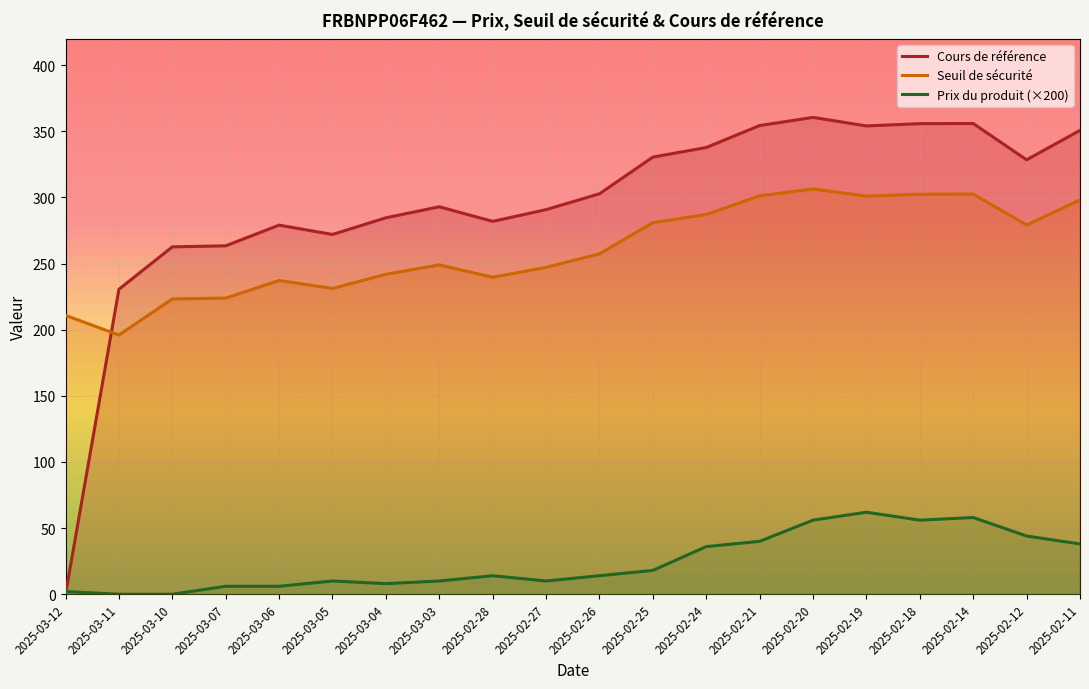

Where do Cours de référence and Seuil de sécurité first cross each other?

2025-03-12 and 2025-03-11